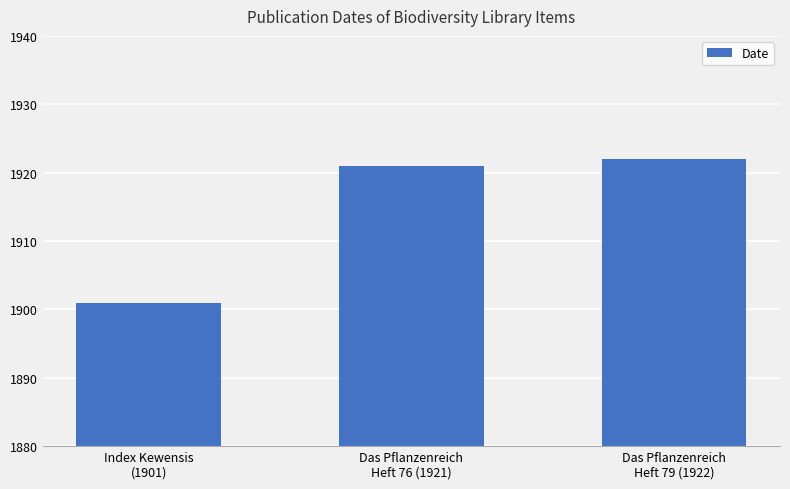

What is the greatest value displayed?

1922